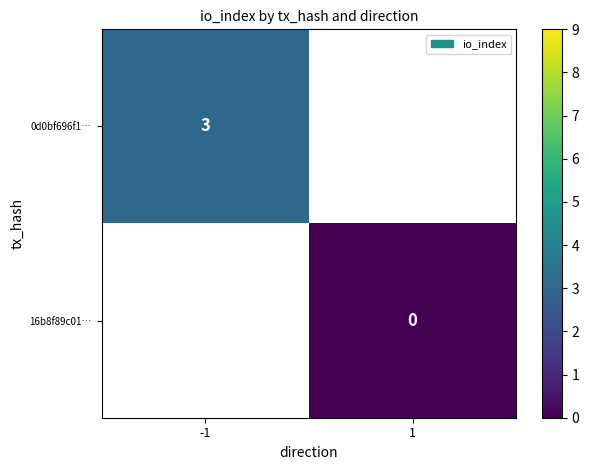

The 0d0bf696f1… series shows 5 at -1. True or false?

False